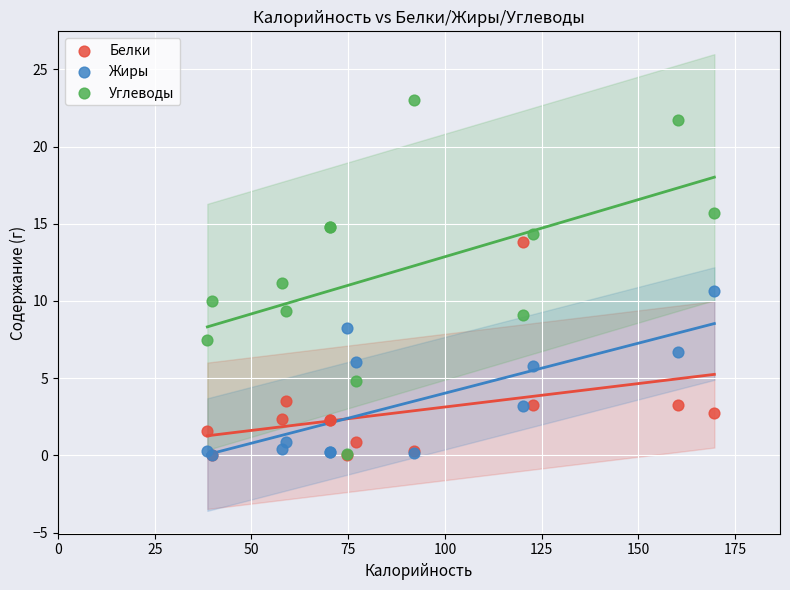

What are all the series names shown in the legend?

Белки, Жиры, Углеводы